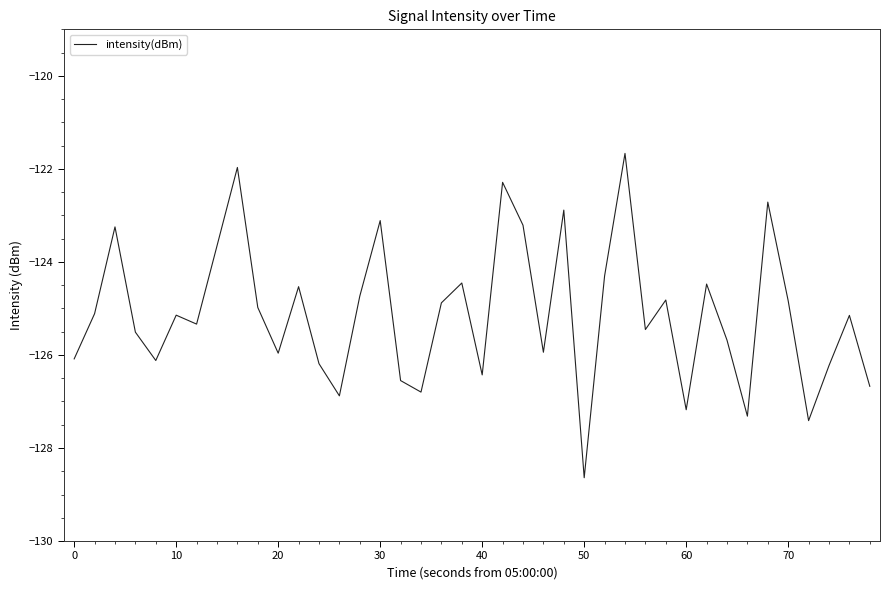

What is the sum of all values?

-5004.5